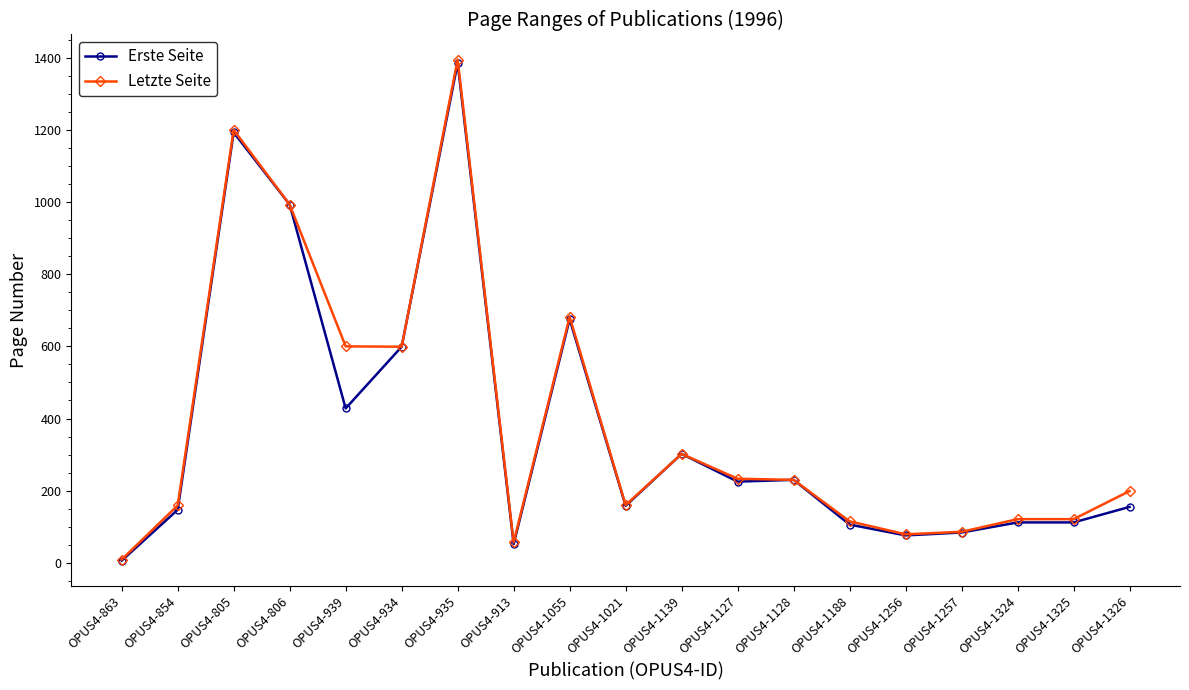

Is the value of Erste Seite at OPUS4-1055 greater than the value of Letzte Seite at OPUS4-806?

No